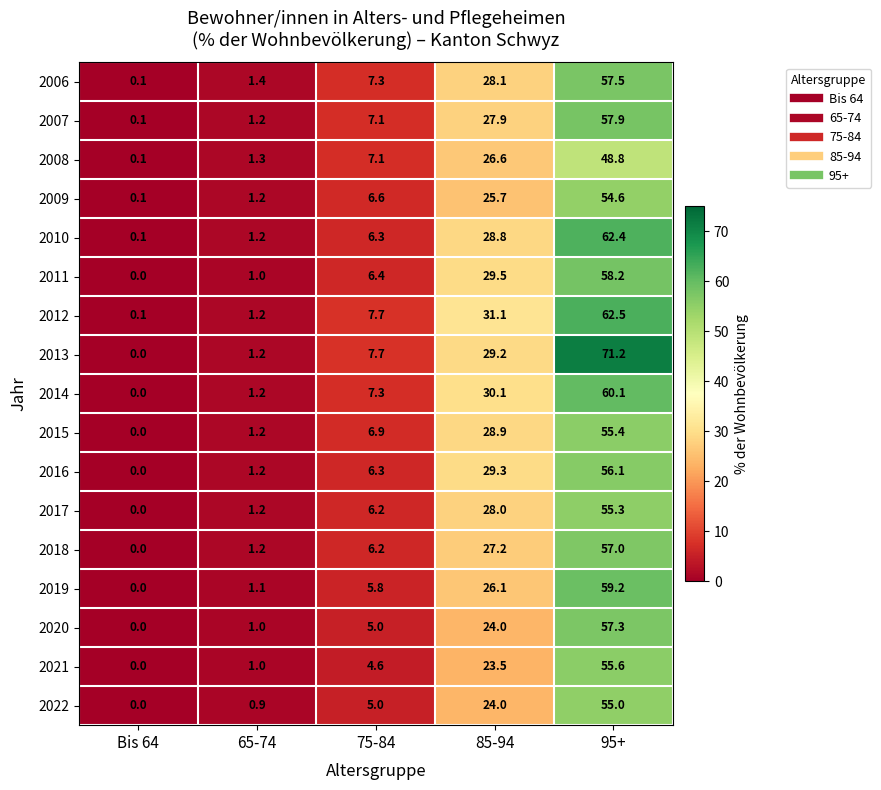

Which category has the highest value across all series?

95+